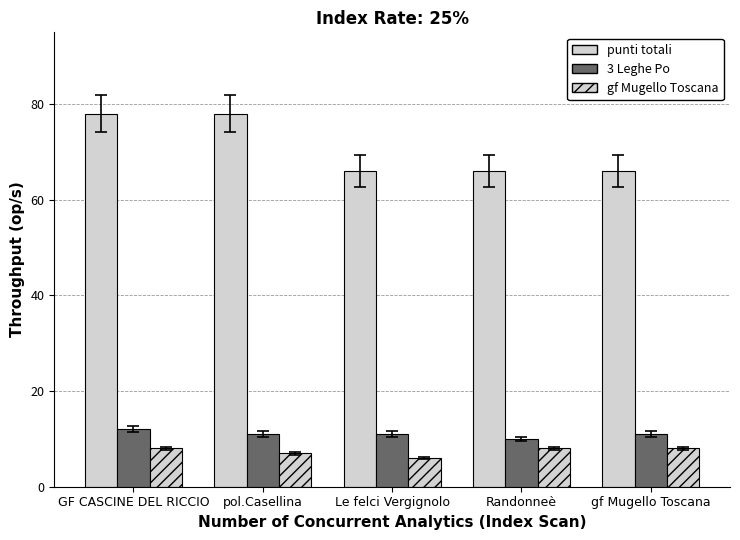

What is the label of the 3rd bar from the right?

Le felci Vergignolo